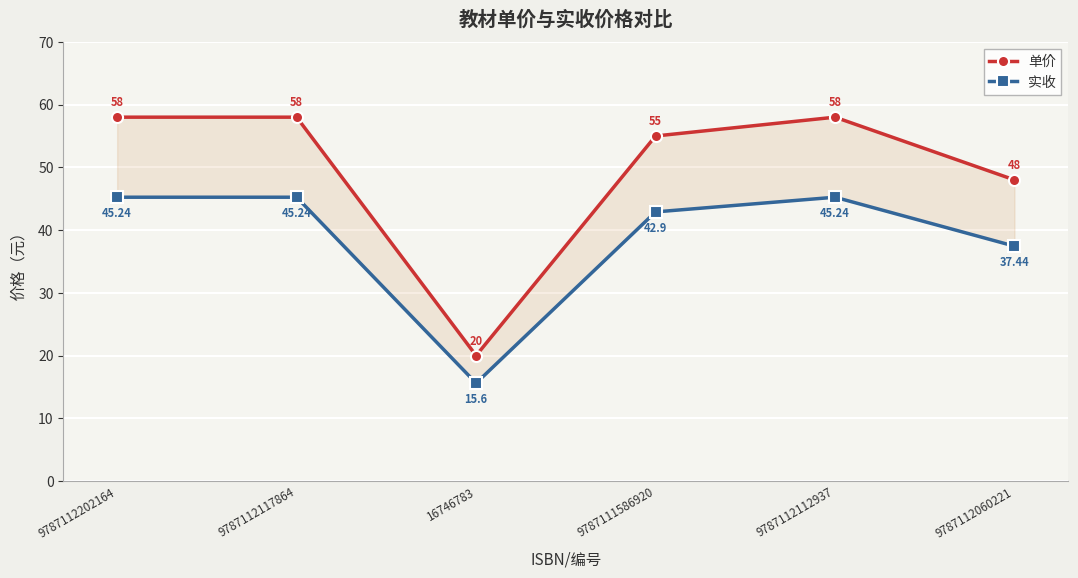

How many lines are shown in the chart?

2